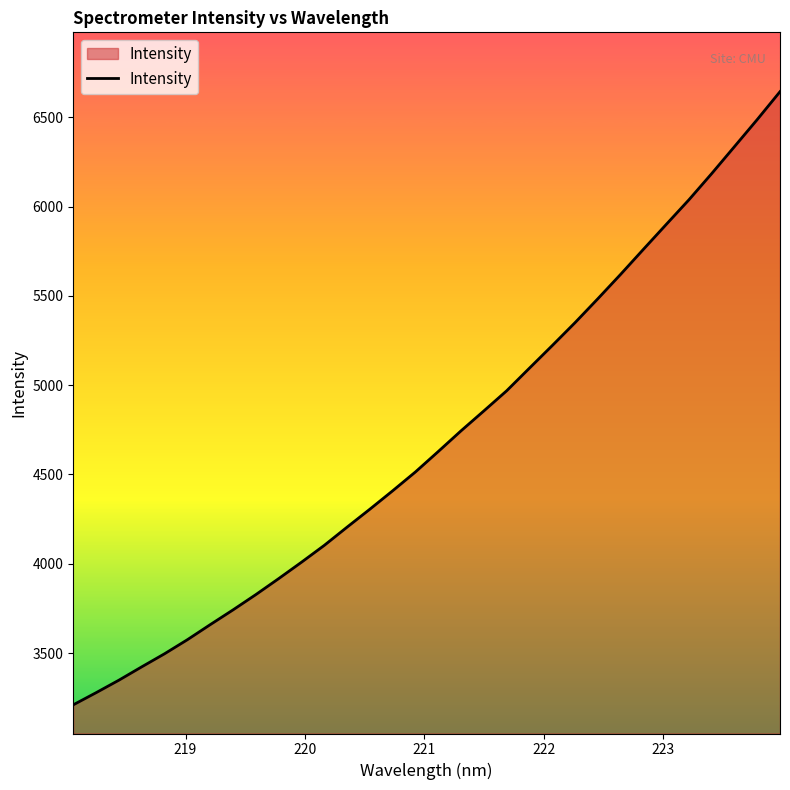

What is the minimum value shown in the chart?

3210.7